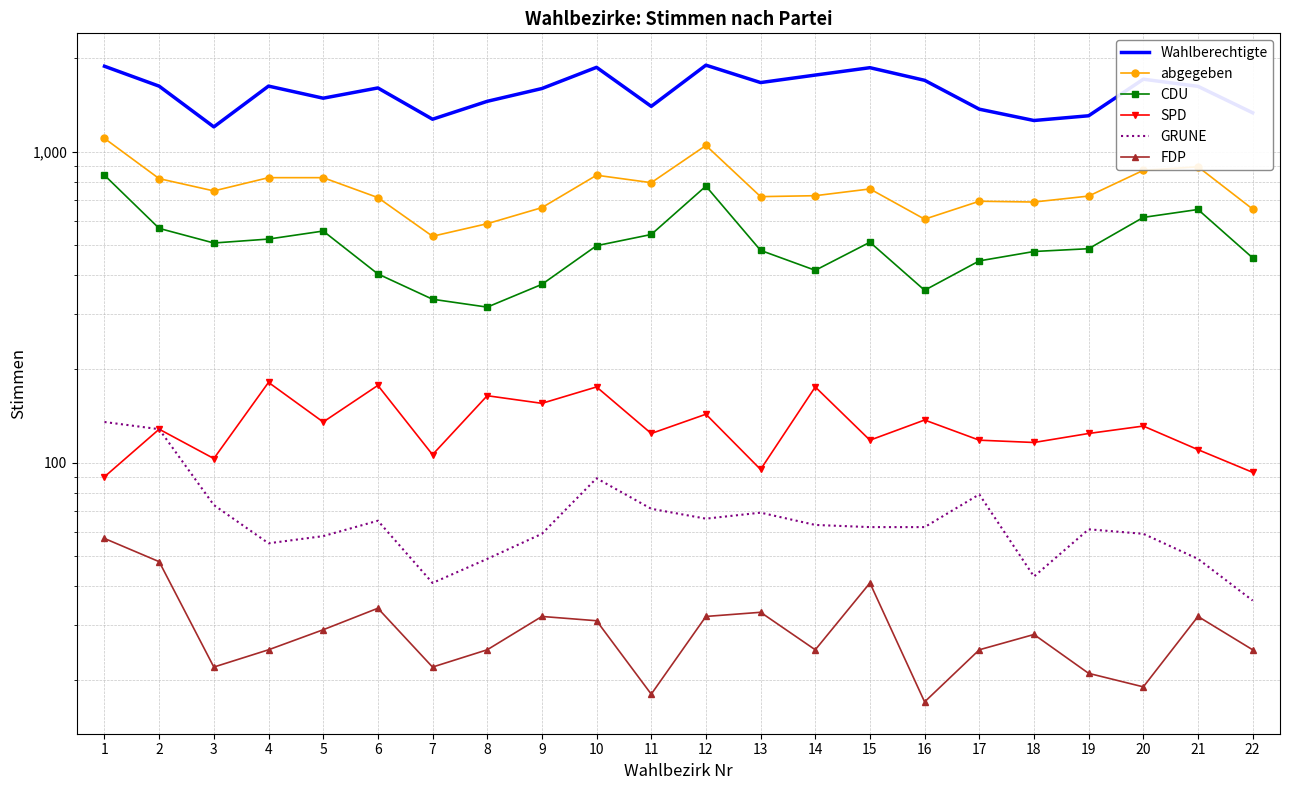

Is it true that GRUNE equals 35 at 3?

False